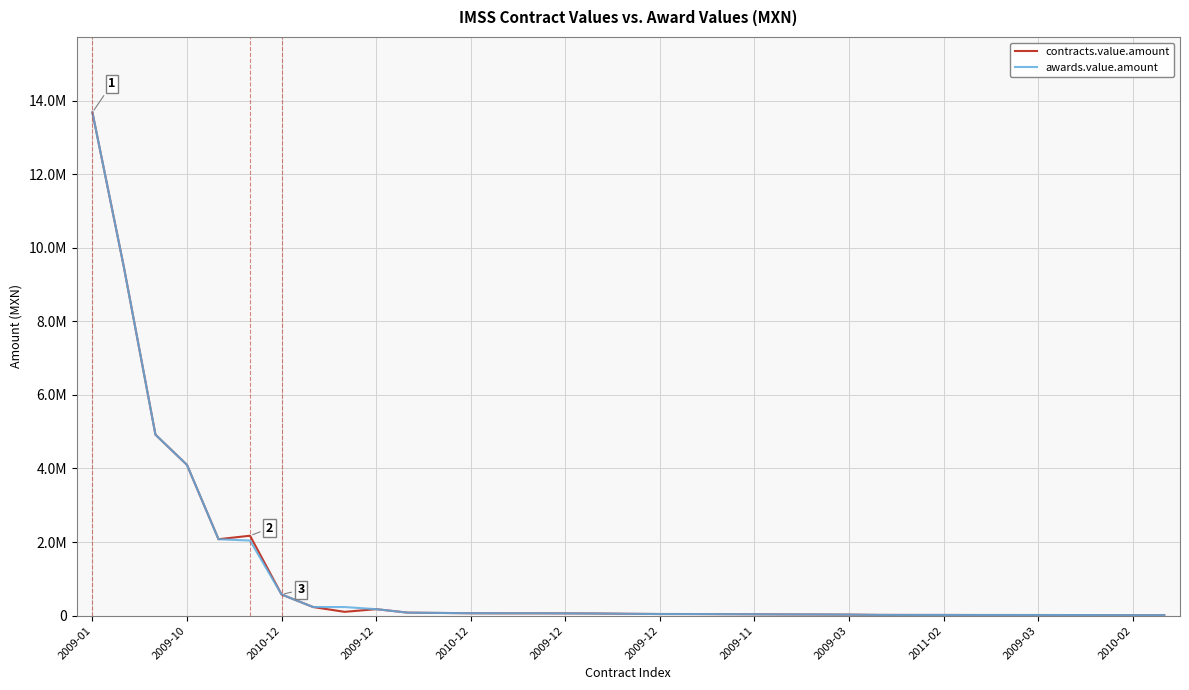

Does the chart have visible grid lines?

Yes